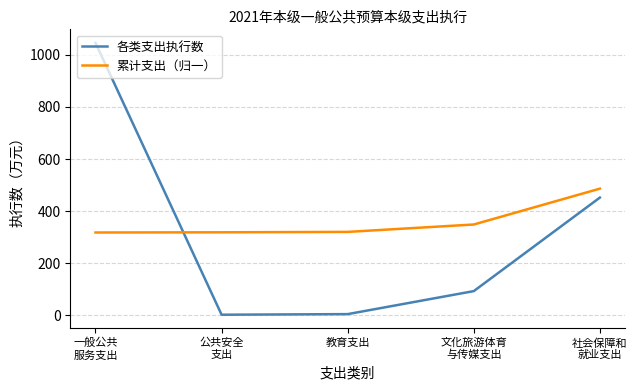

Does the chart have visible grid lines?

Yes